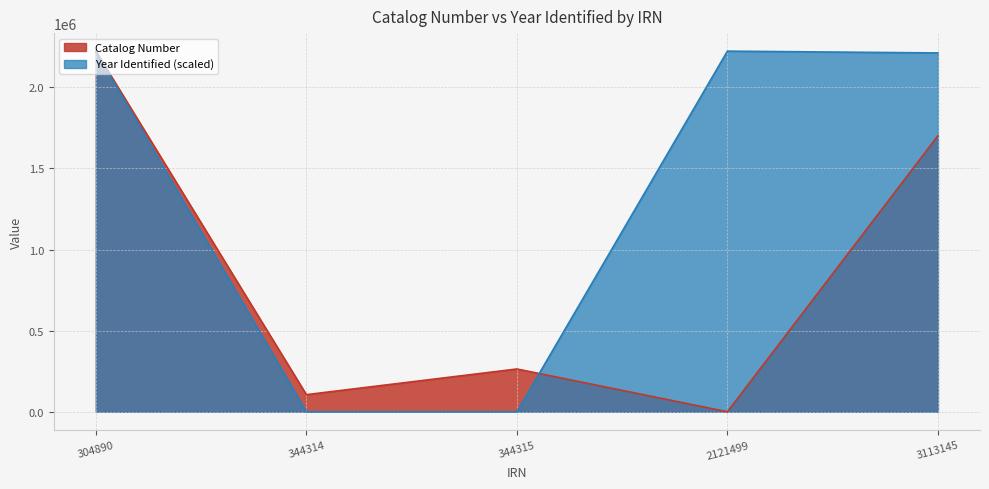

Reading right to left, extract all data points from this chart.

Catalog Number: 1701705.0	0.0	263834.0	105572.0	2223255.0
Year Identified: 2212177.5	2223255.0	0.0	0.0	2221039.5